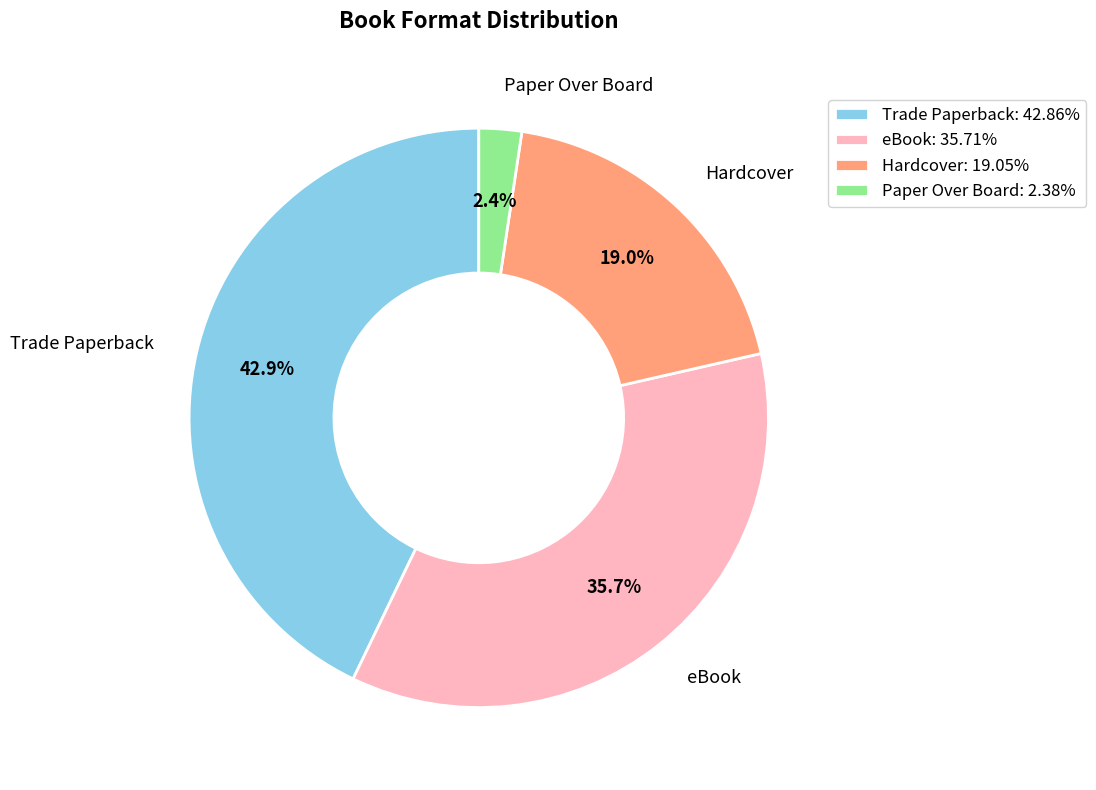

Is there a majority slice in this chart?

No